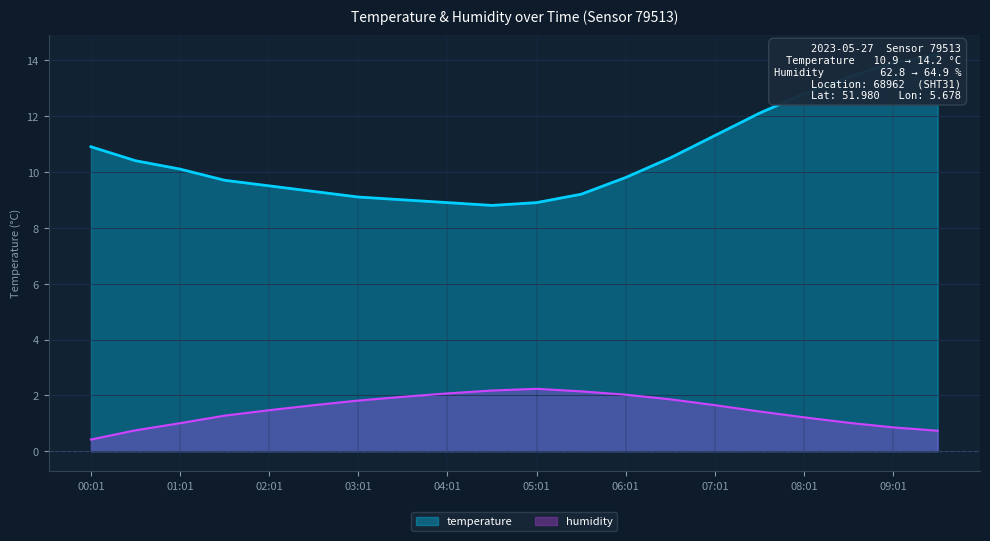

What are all the series names shown in the legend?

temperature, humidity